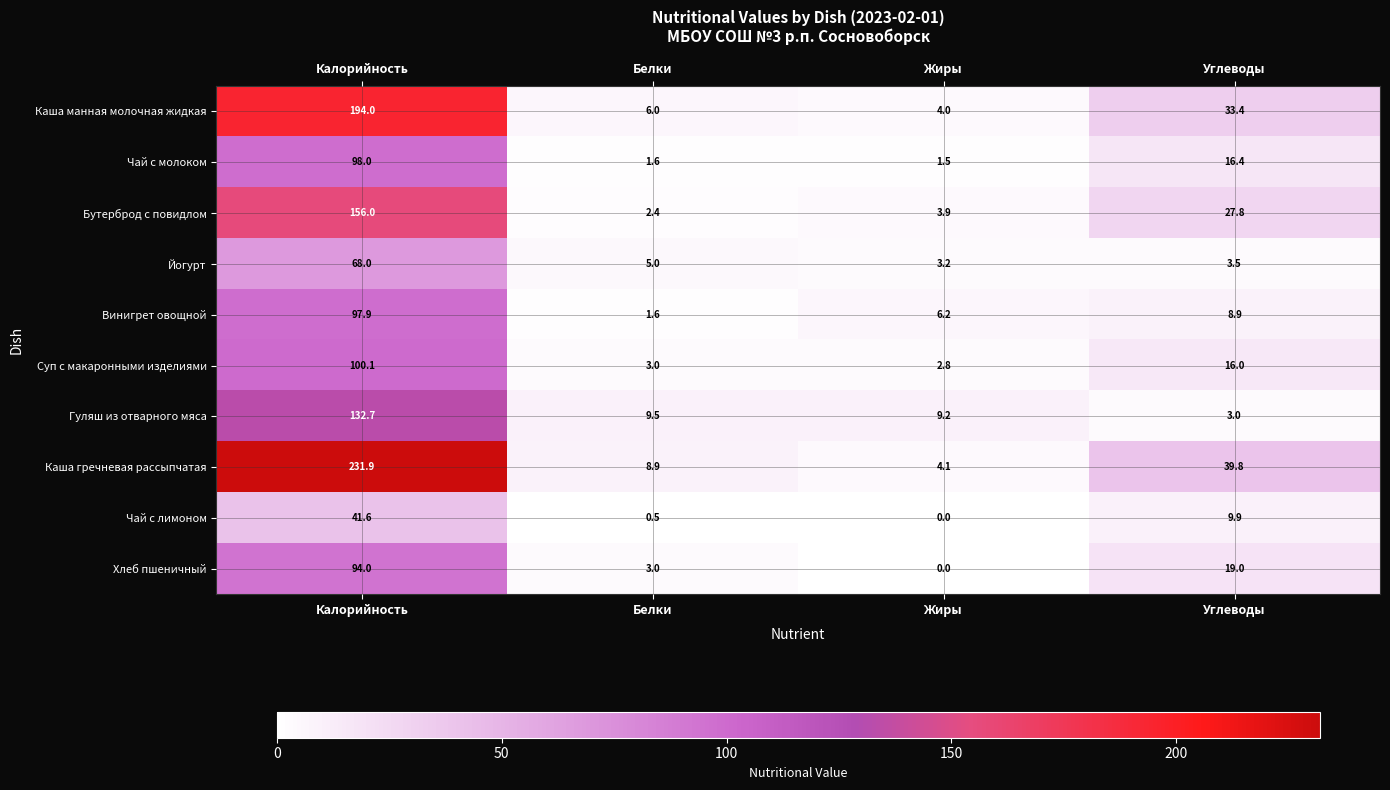

At how many categories does at least one series exceed 202?

1